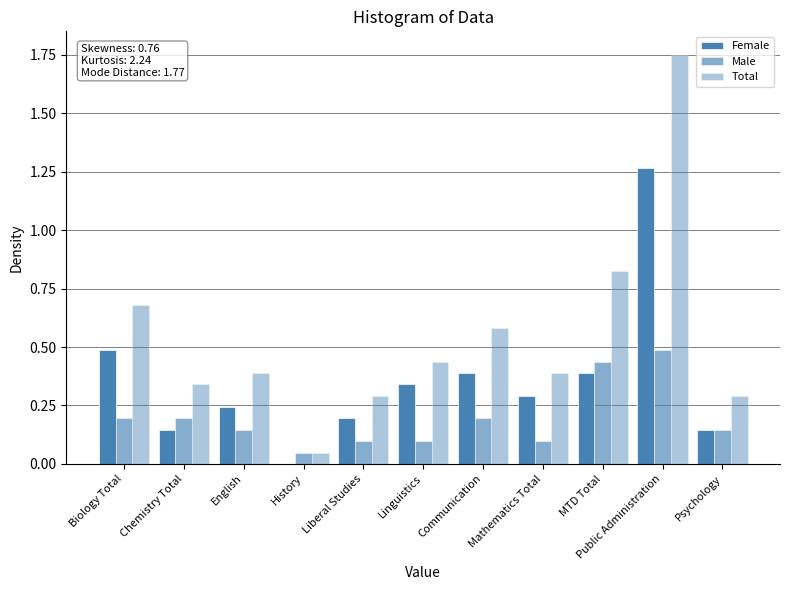

How many data points does each series have?

11